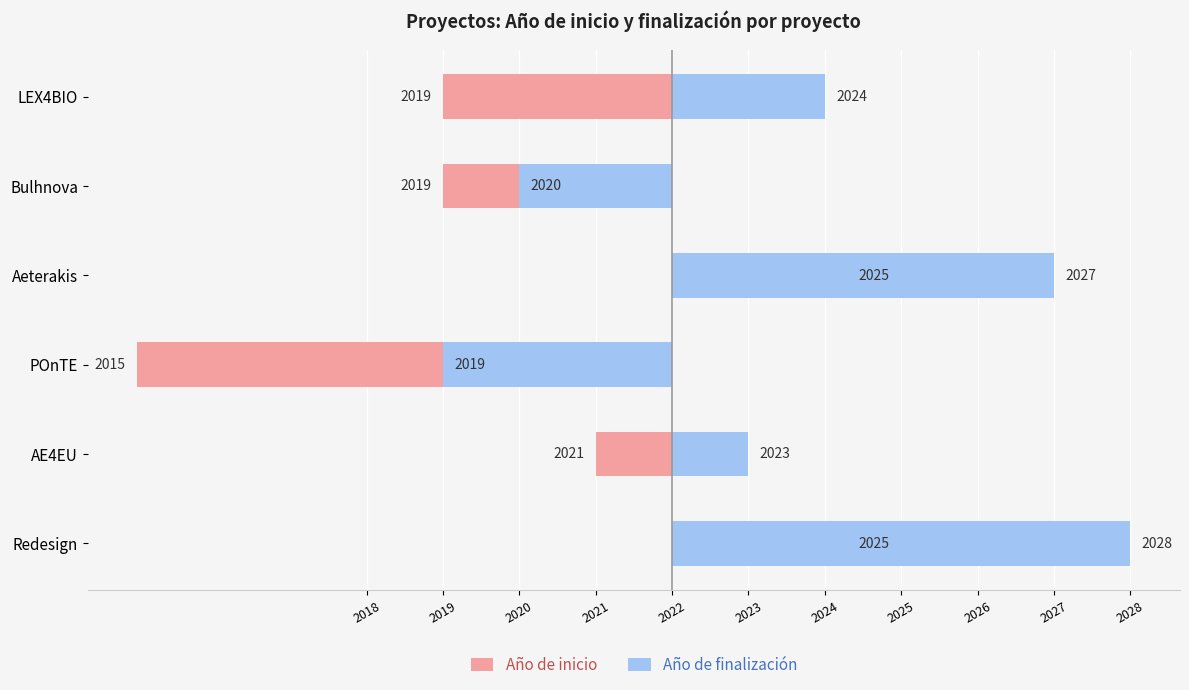

Rank the series at AE4EU from highest to lowest value.

Año de finalización, Año de inicio